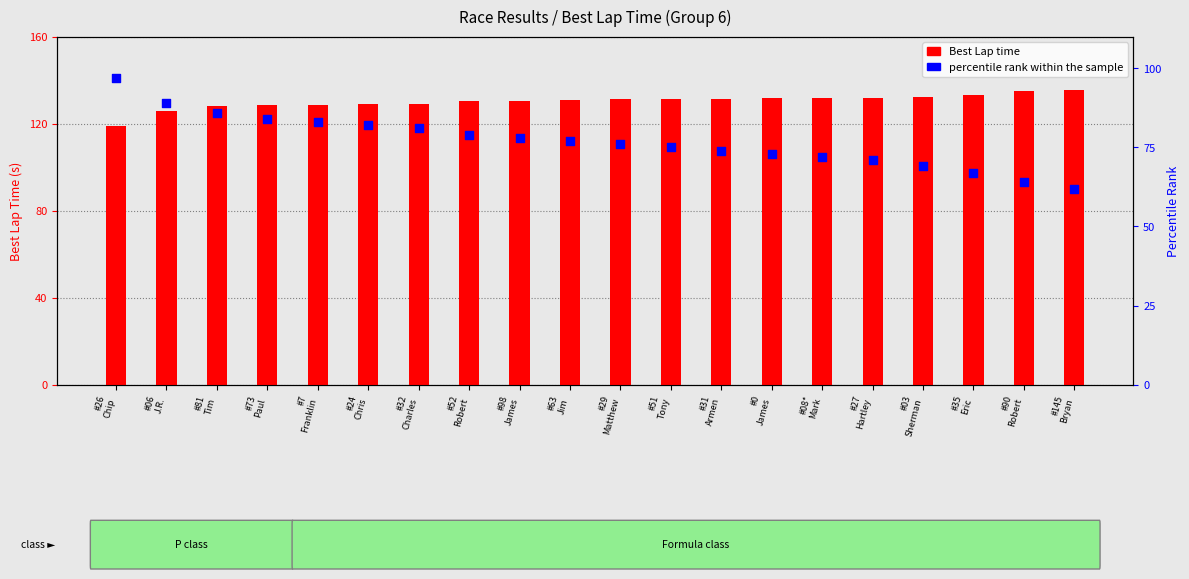

What is the total value across all series at #7
Franklin?

211.8